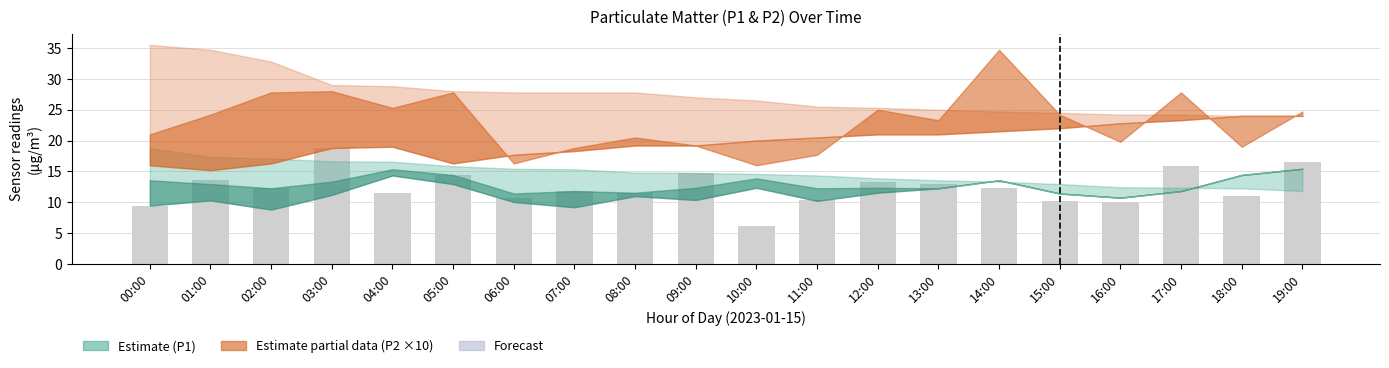

What is the difference between the values at 09:00 and 04:00?

3.3